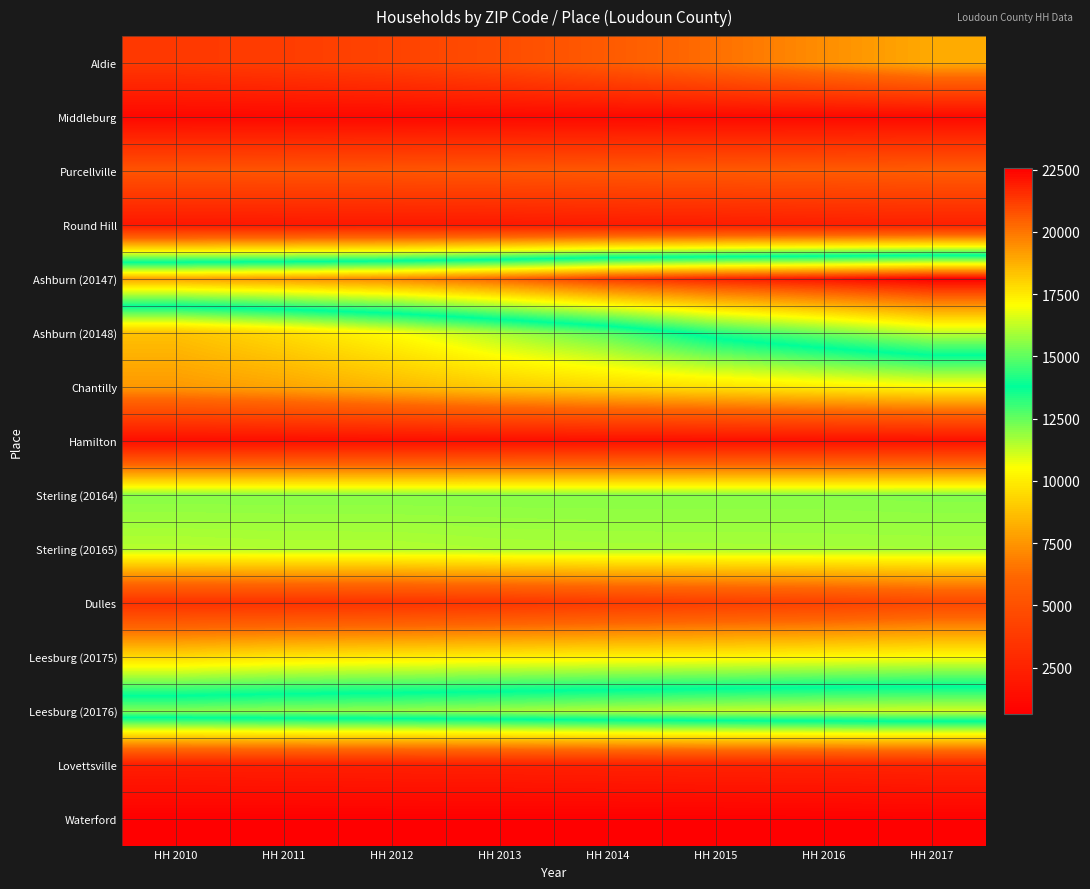

At how many categories does at least one series exceed 3992?

8